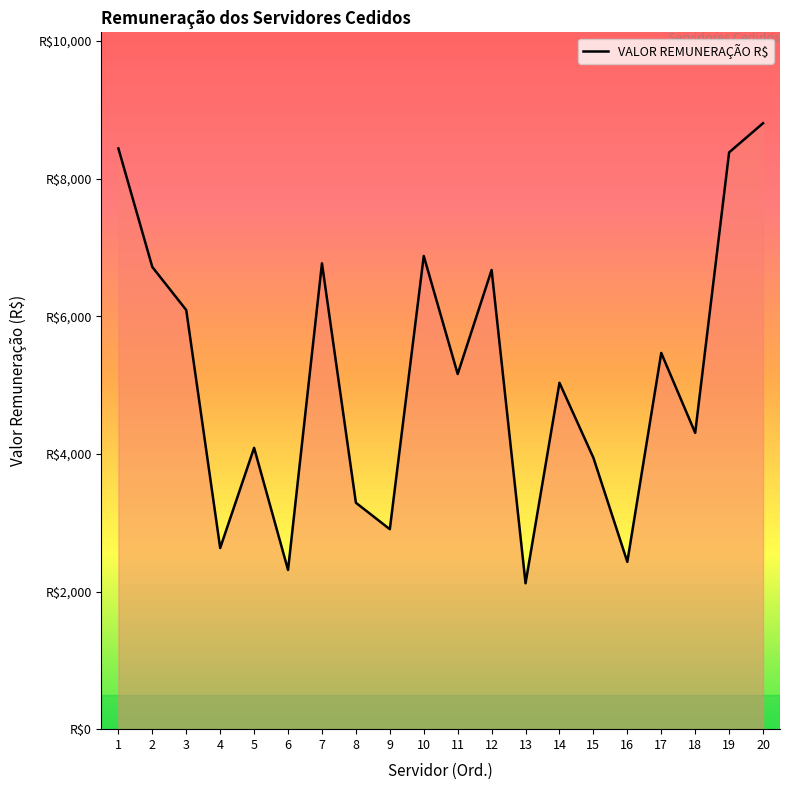

Does the chart have visible grid lines?

No